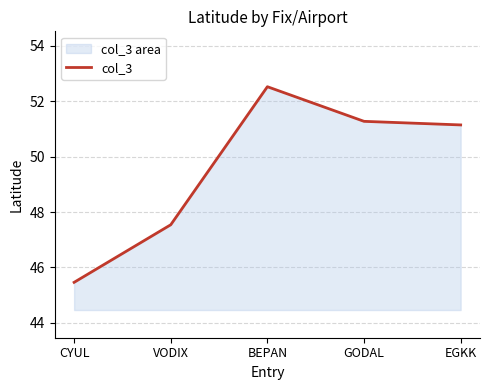

What is the label of the 3rd point from the right?

BEPAN